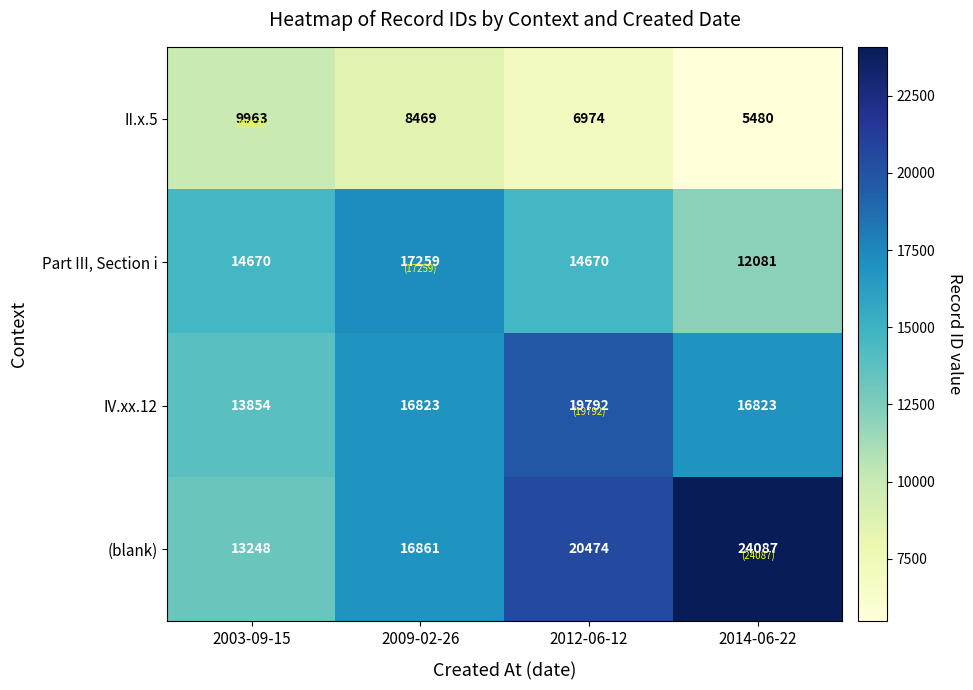

What is the difference between the maximum and minimum values in the IV.xx.12 series?

5938